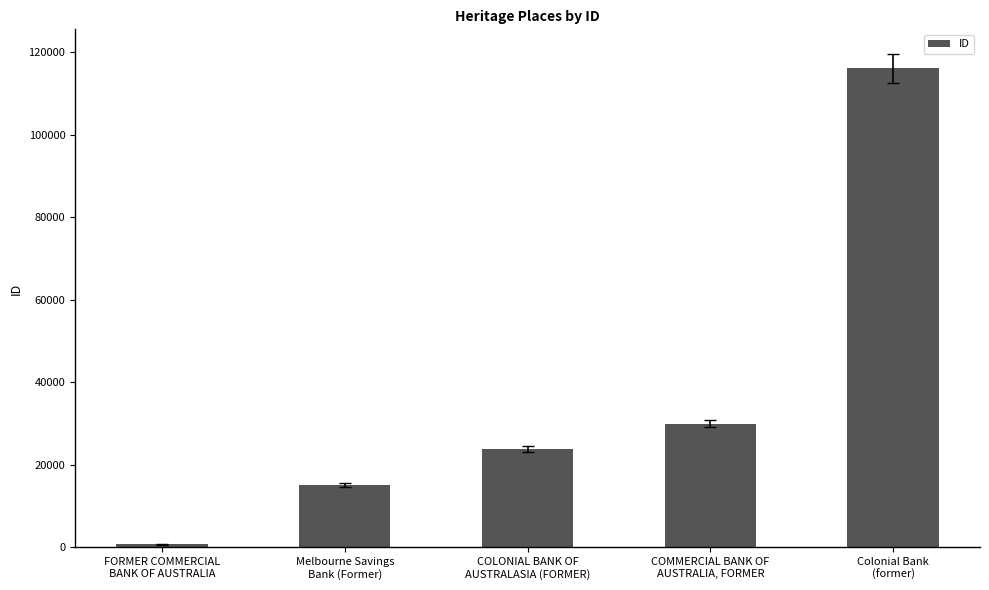

Read the value at Melbourne Savings
Bank (Former), to the nearest 10.

15050